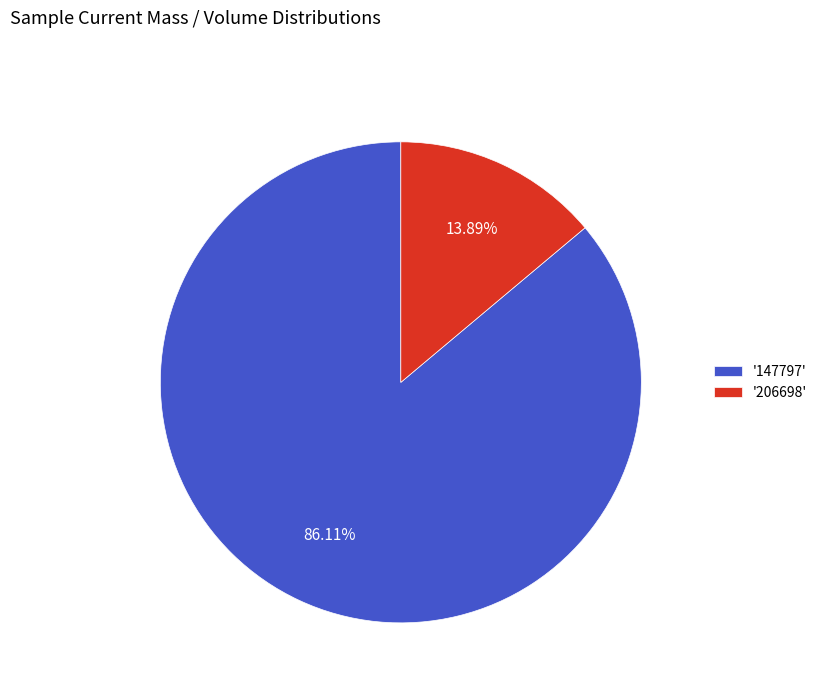

Rank the categories by value from lowest to highest.

'206698', '147797'